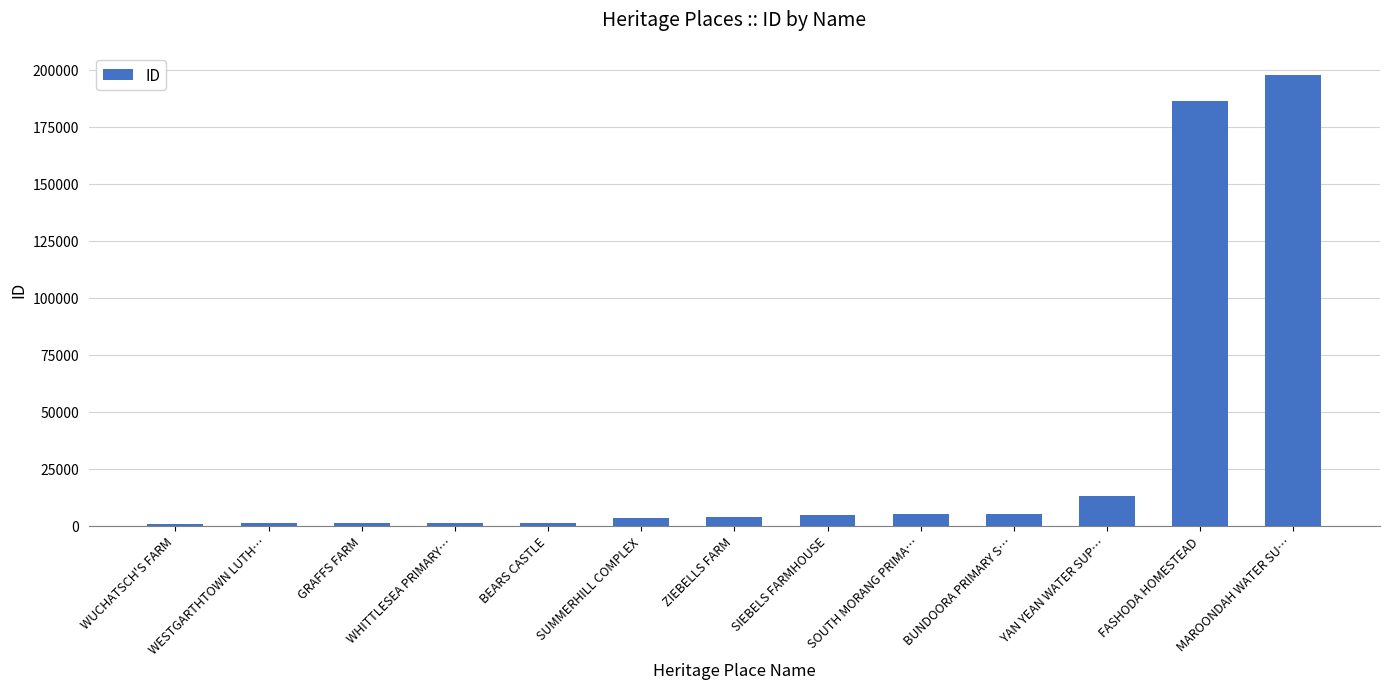

Between FASHODA HOMESTEAD and SIEBELS FARMHOUSE, which is larger?

FASHODA HOMESTEAD